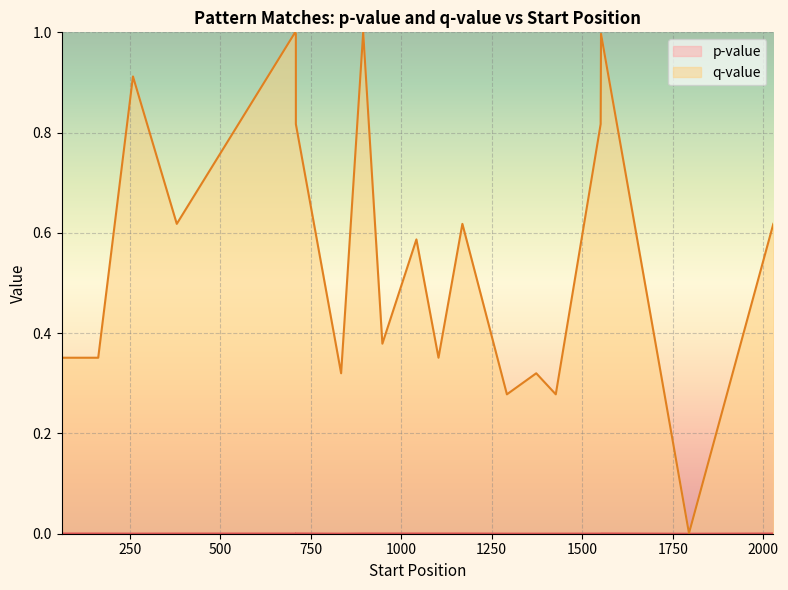

What is the total value across all series at 1?

0.3